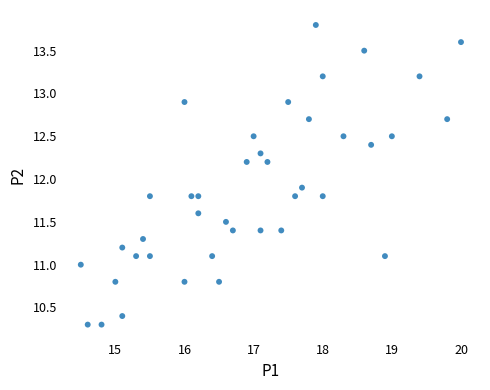

What is the range of X values (max minus min)?

5.5